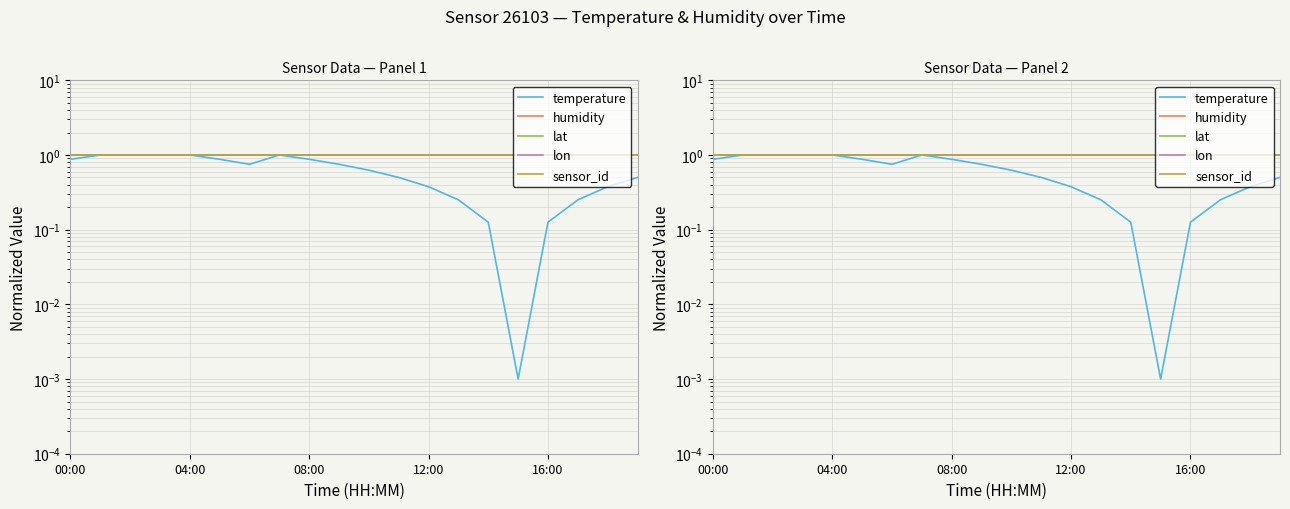

What position from the right is 12:00?

8